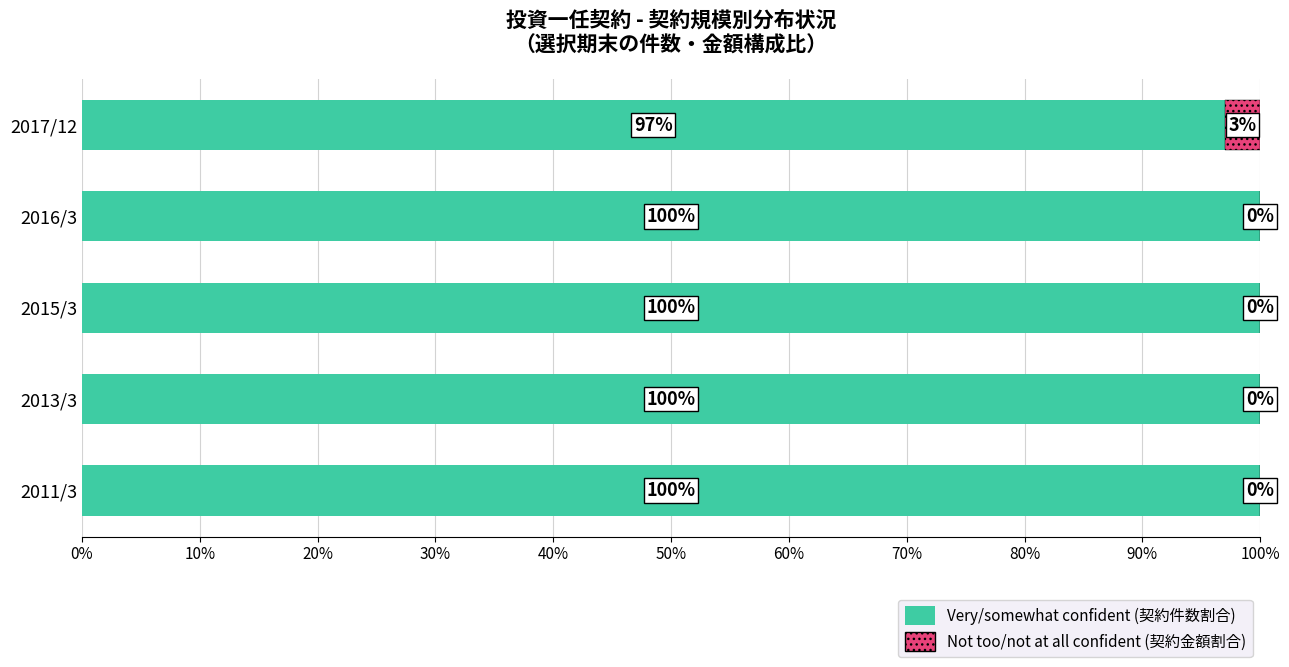

What is the total value across all series at 2015/3?

100